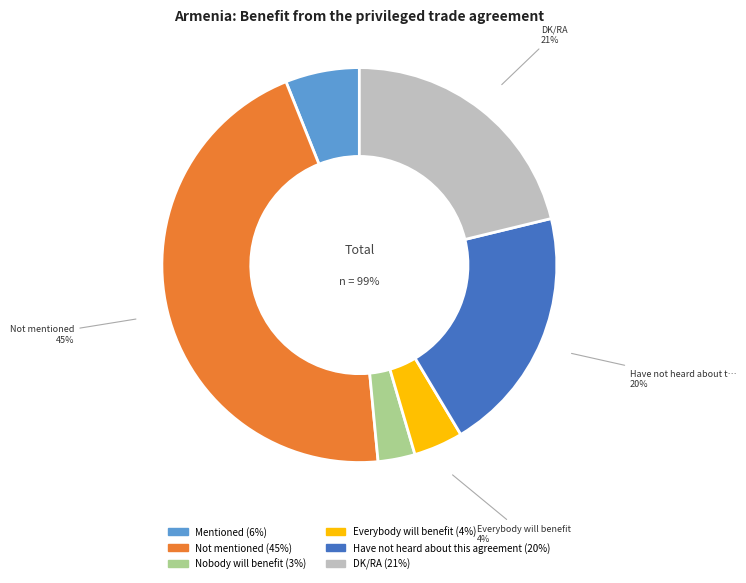

What is the smallest slice in the pie chart?

Nobody will benefit